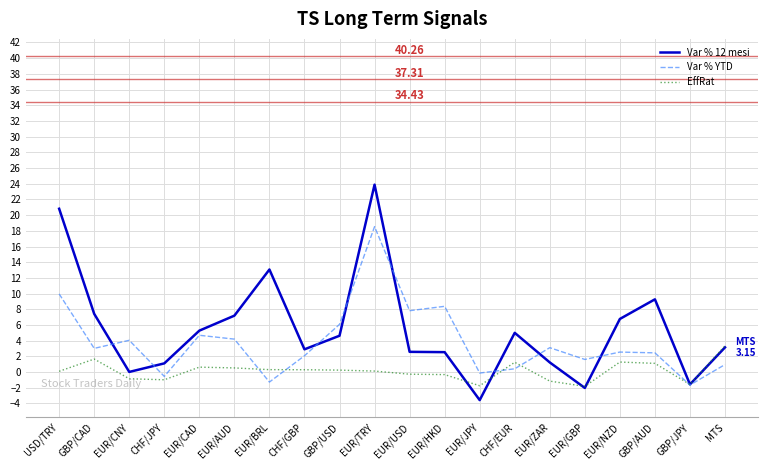

Which series has the widest spread of values?

Var % 12 mesi